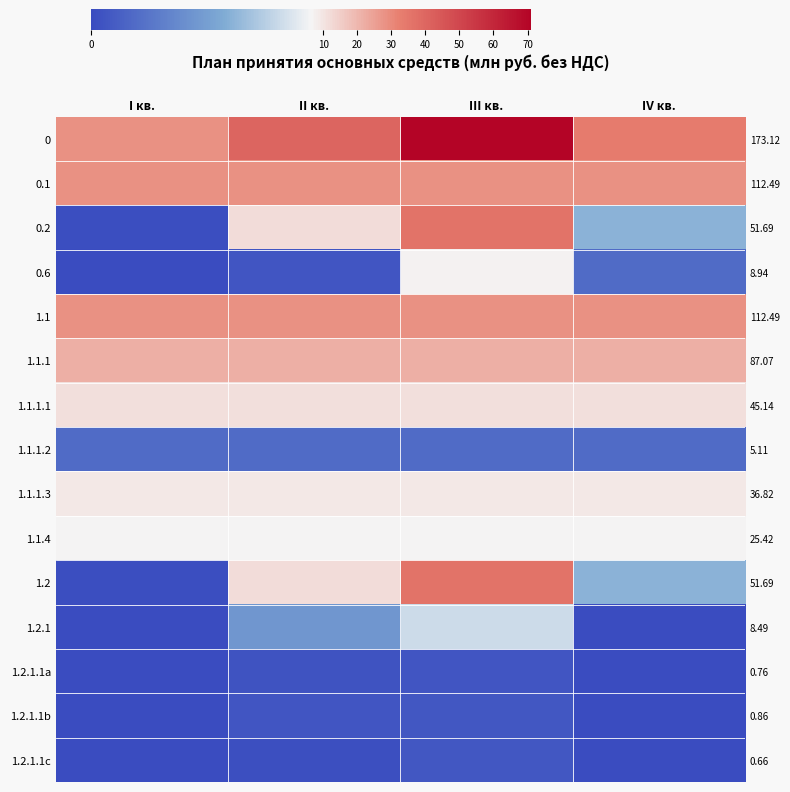

The value of 1.1.1.3 at II кв. is 14.8. True or false?

False